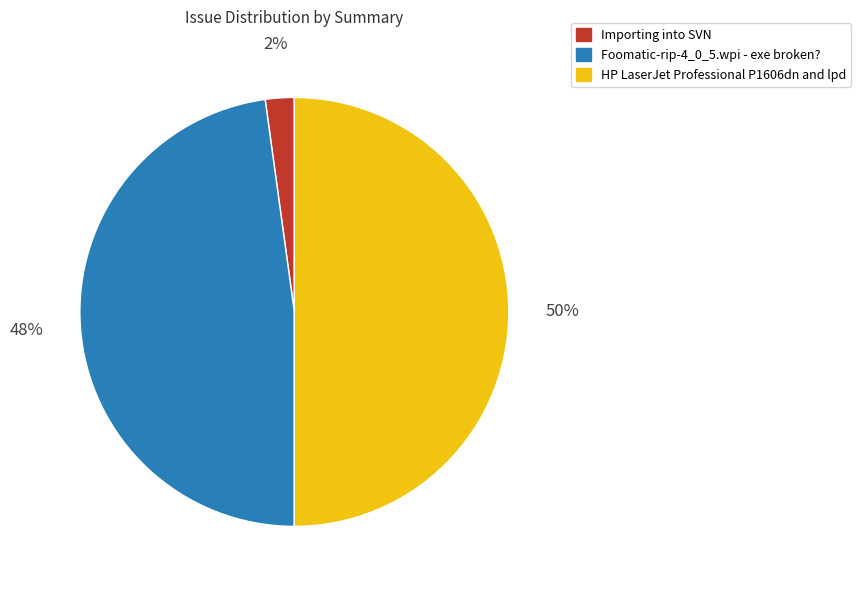

Is Importing into SVN the majority of the pie?

No